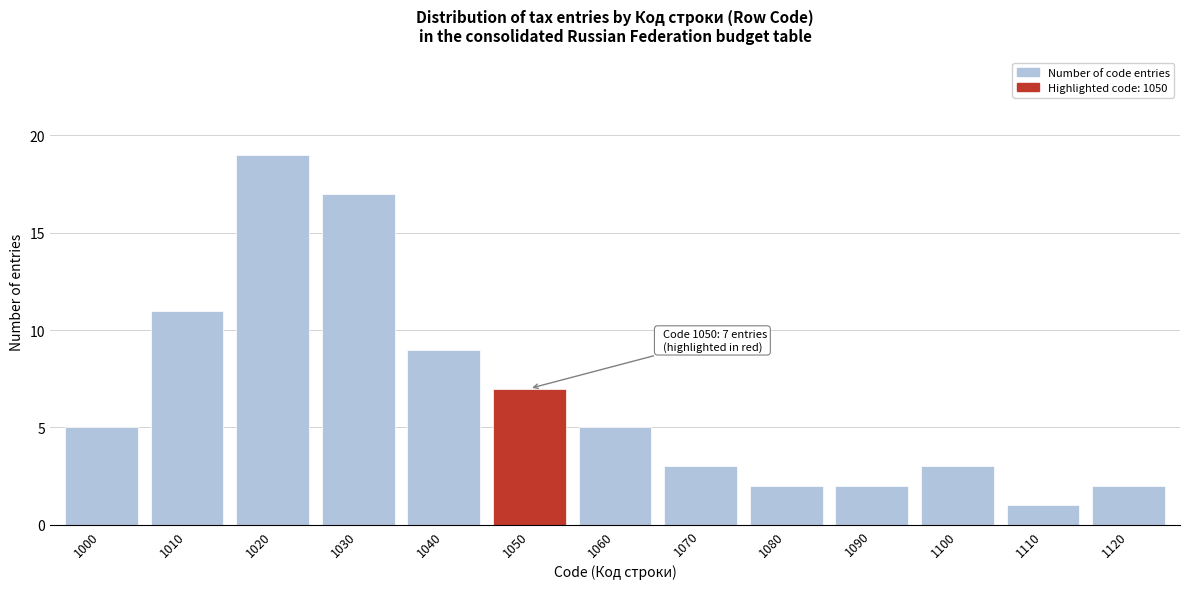

Reading left to right, what are all the values shown in this chart?

5	11	19	17	9	7	5	3	2	2	3	1	2